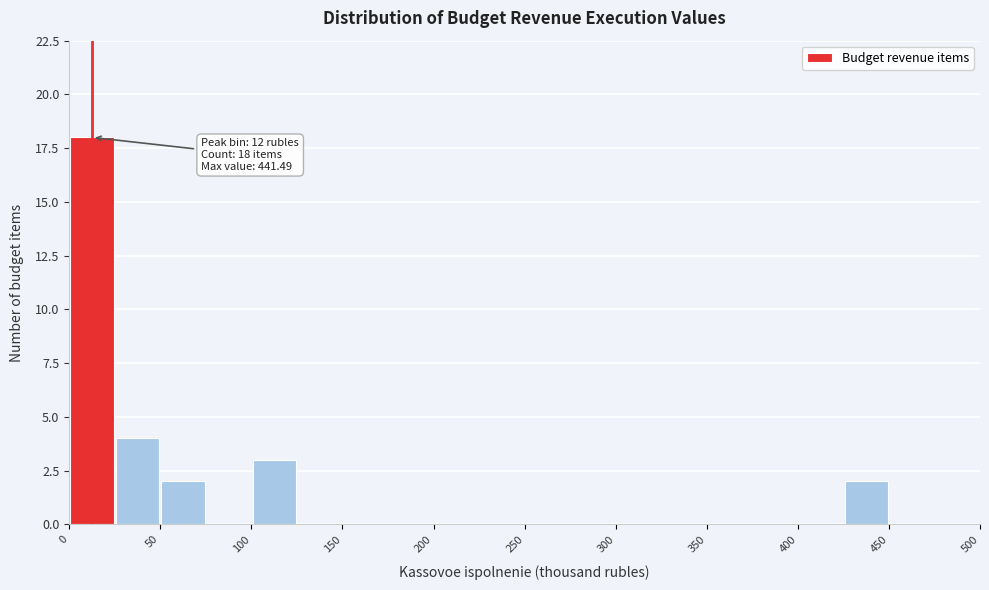

Over which range of the x-axis is the bar tallest?

0 to 25